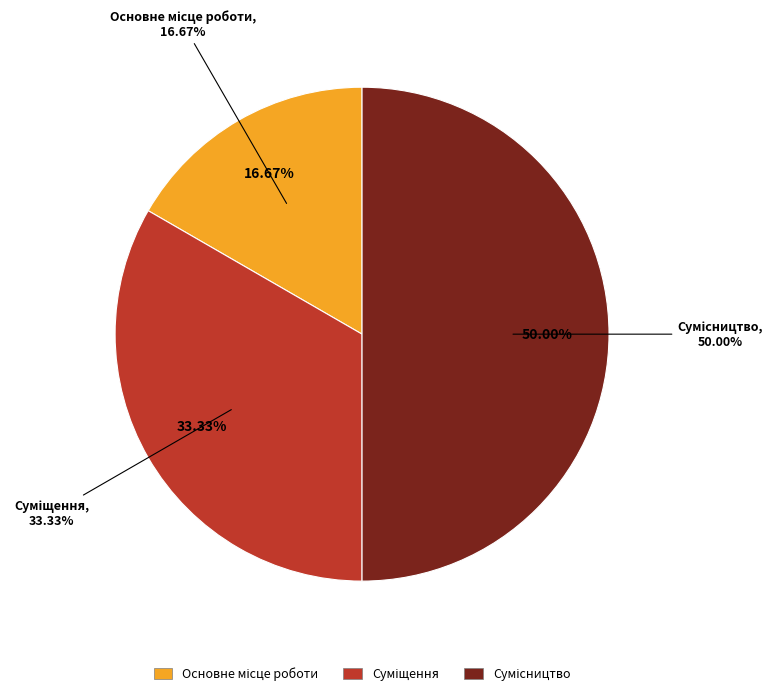

To the nearest percent, what is the average slice percentage?

33%